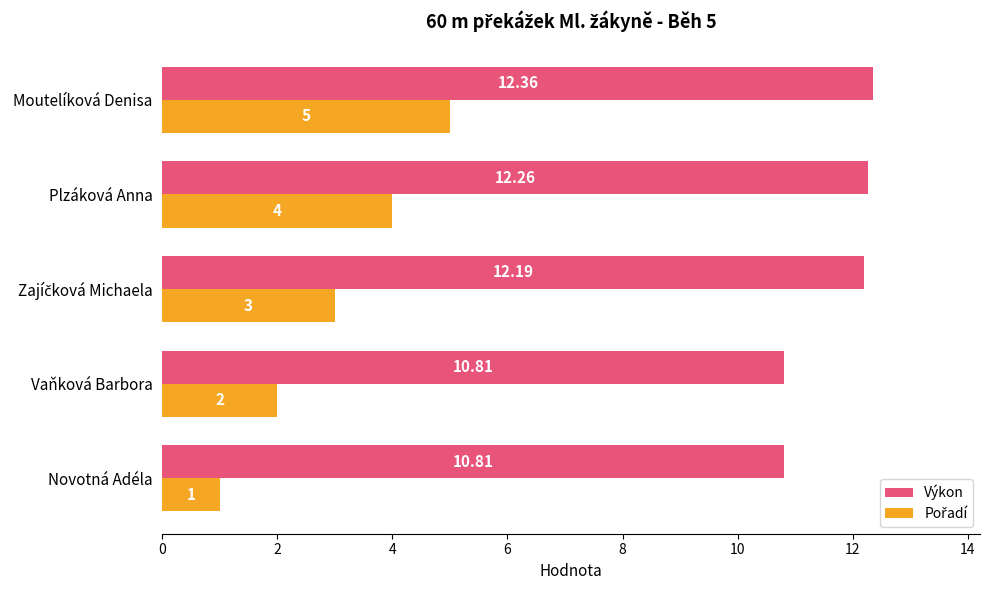

At how many categories does at least one series exceed 4?

5